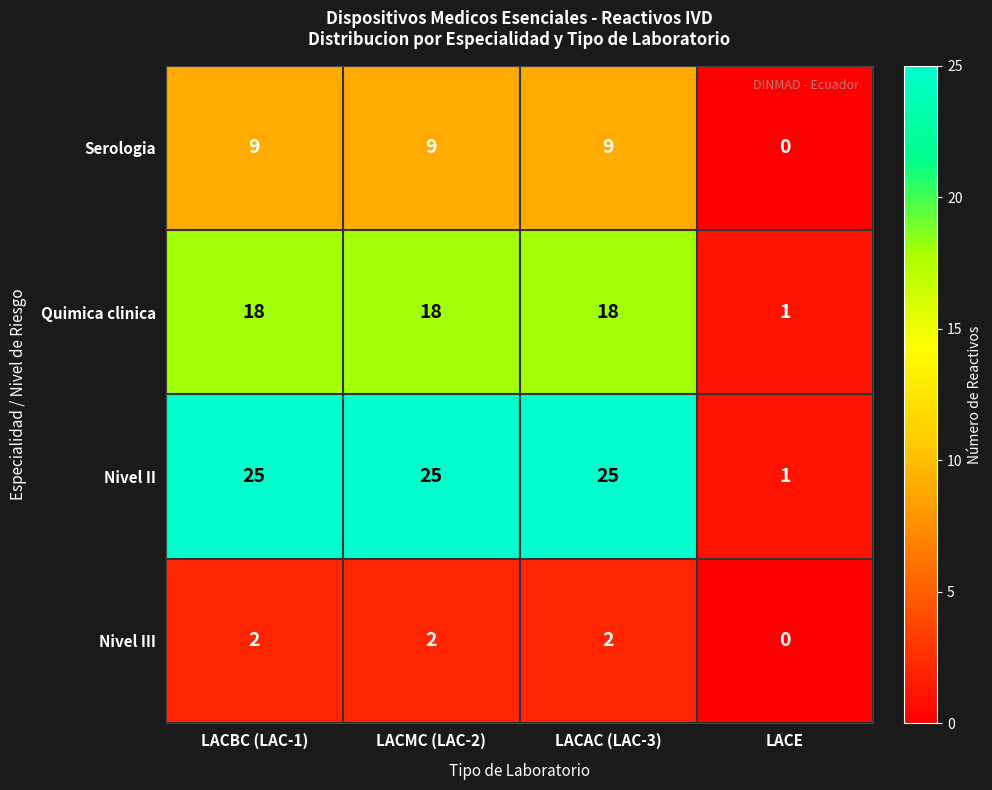

What is the sum of all Serologia values?

27